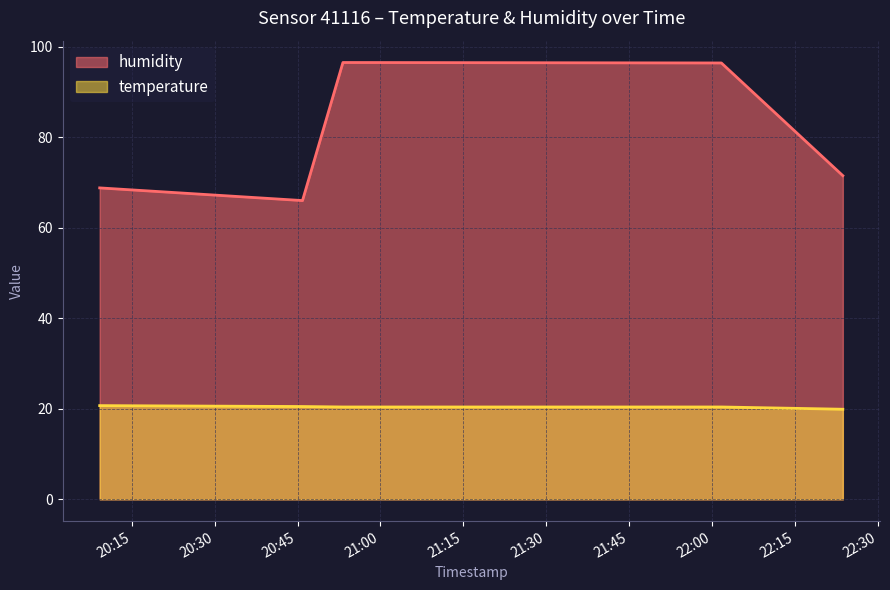

True or false: humidity and temperature intersect in this chart.

False